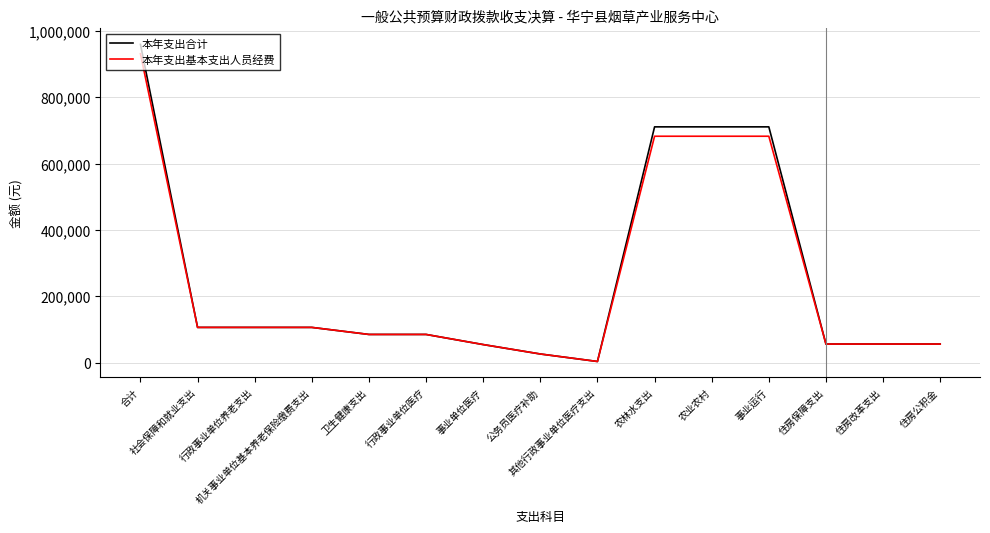

What is the greatest value displayed?

959018.1